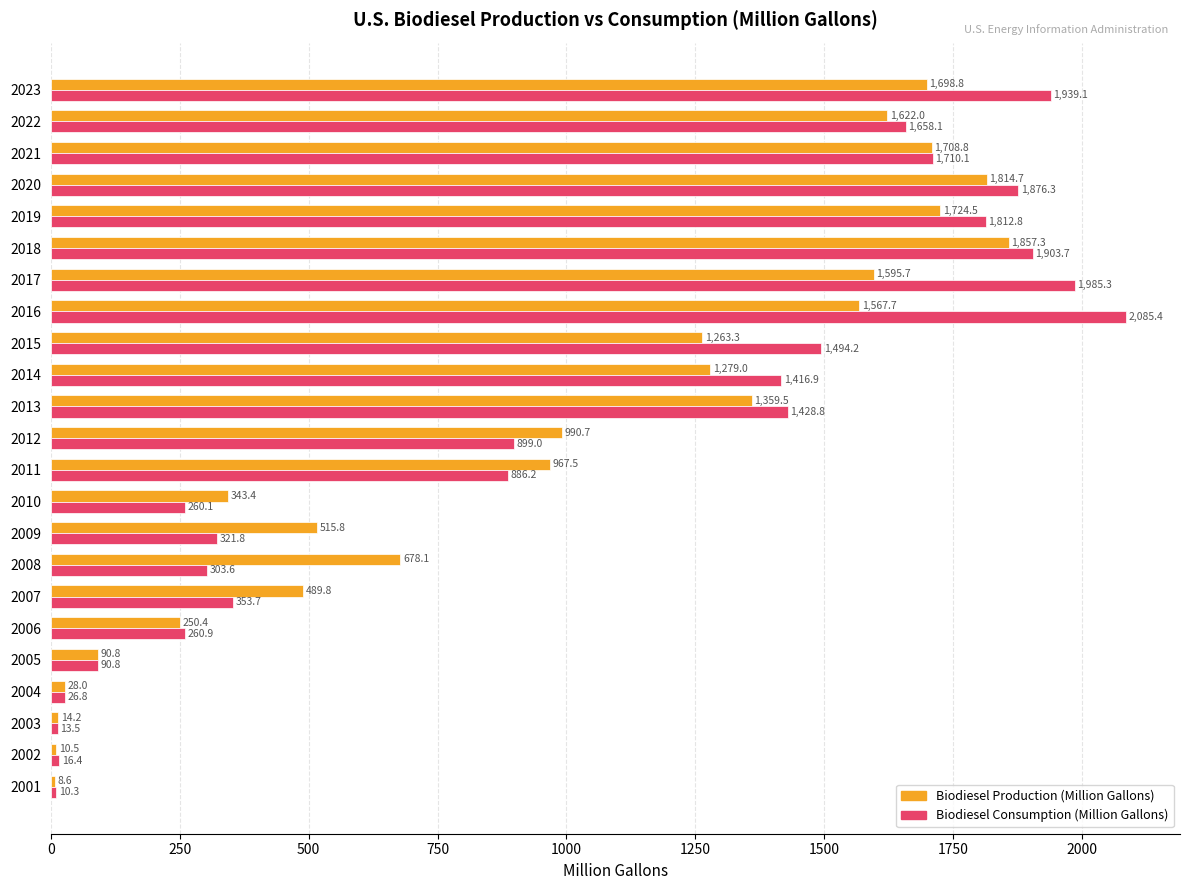

What is the difference between the second highest and minimum values in the Biodiesel Production (Million Gallons) series?

1806.1